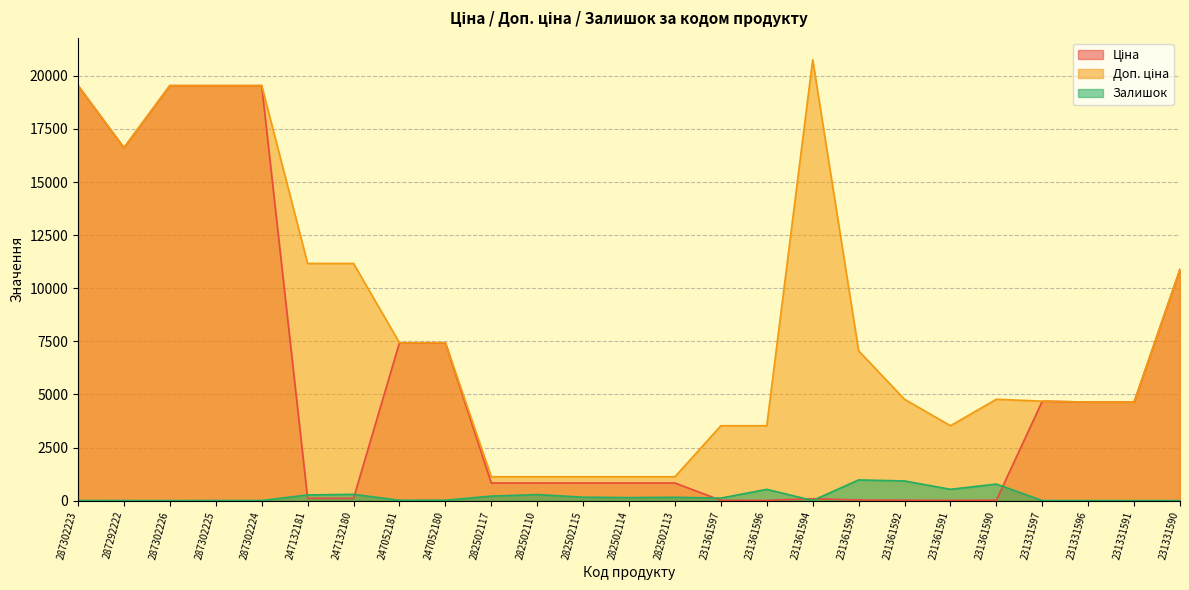

Rank the series by their average value, from highest to lowest.

Доп. ціна, Ціна, Залишок